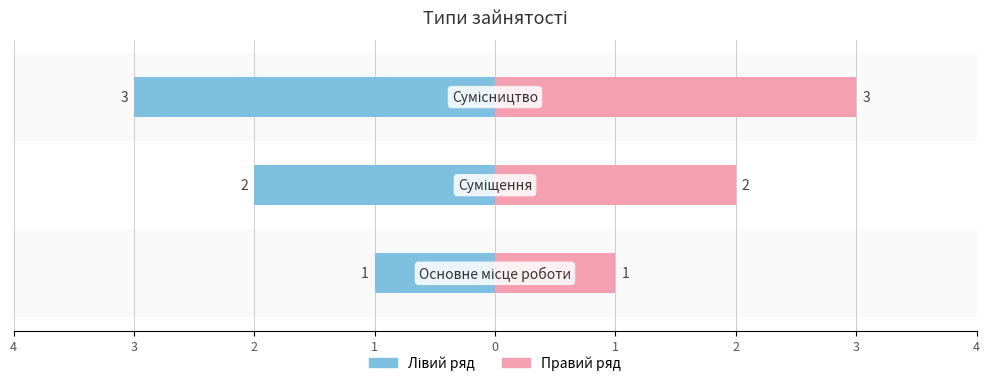

Which has a higher value, 3 or 2?

3